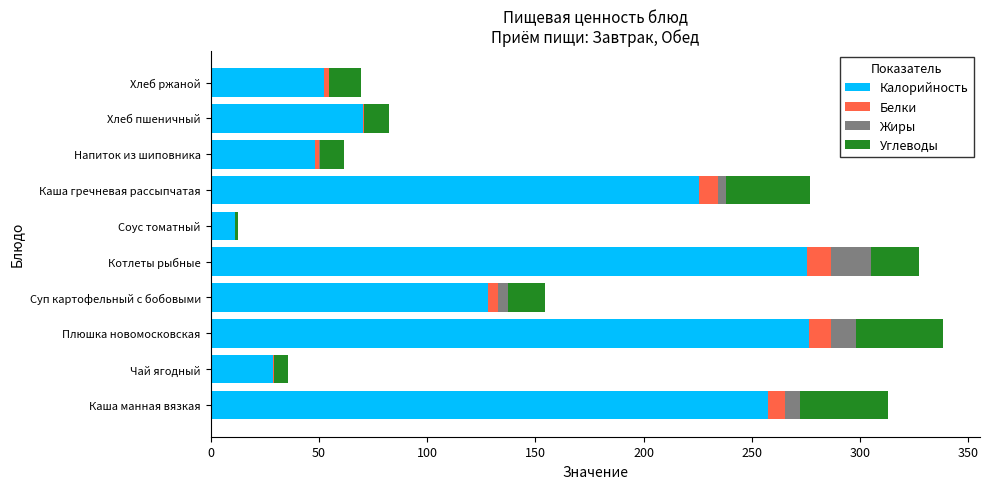

What is the total value across all series at Плюшка новомосковская?

338.5